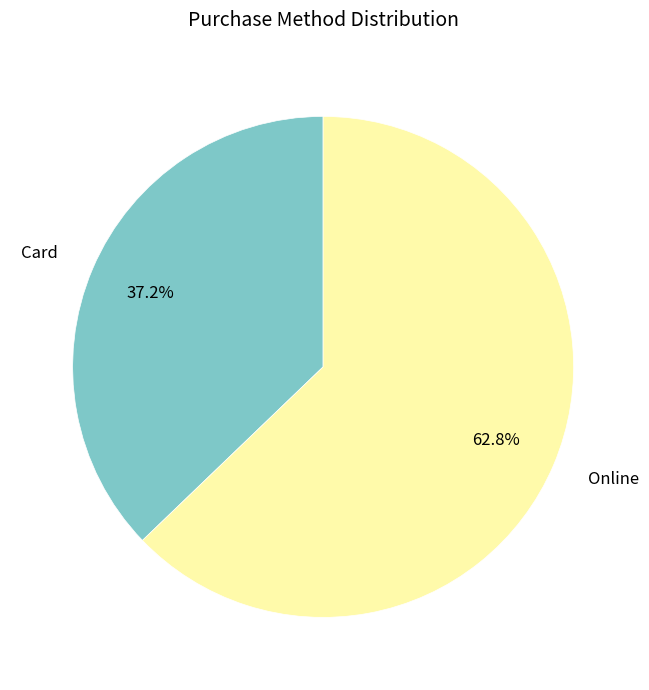

Is the sum of Online and Card greater than half?

Yes